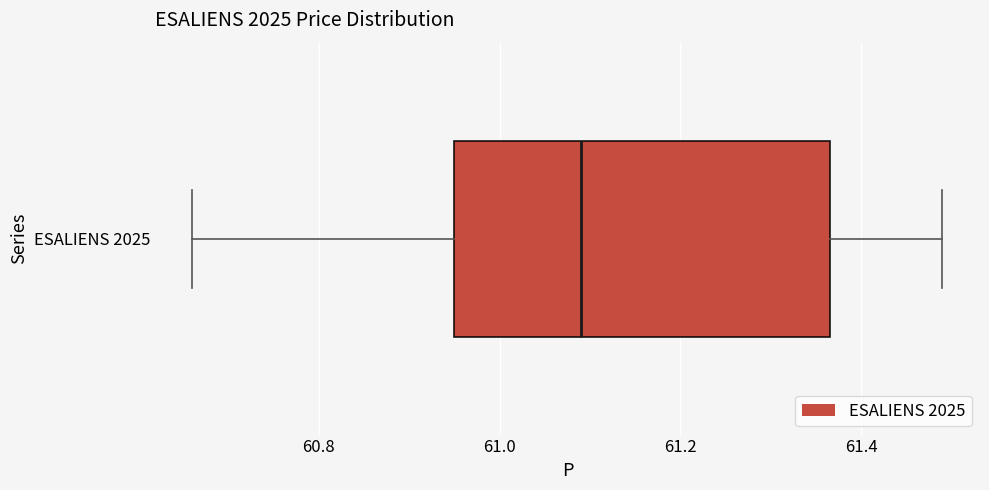

Where is the right edge of the box for ESALIENS 2025 on the x-axis? The values are not printed on the chart, so give them approximately, as read against the axis.

61.36